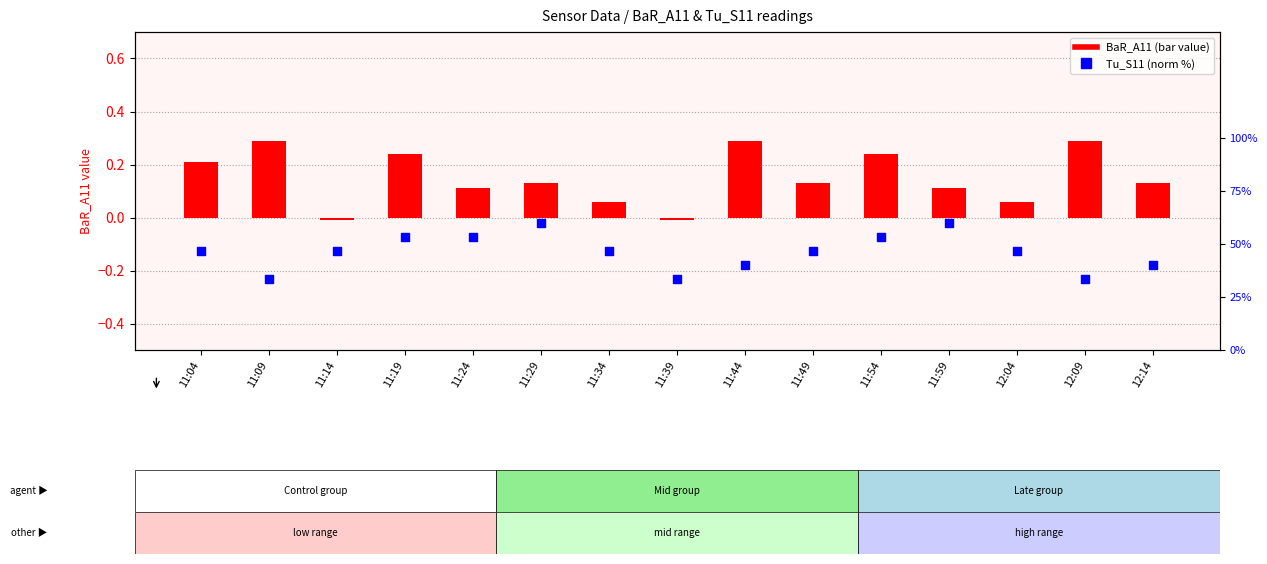

Is the value of Tu_S11 (norm %) at 12:04 greater than the value of BaR_A11 at 11:54?

Yes